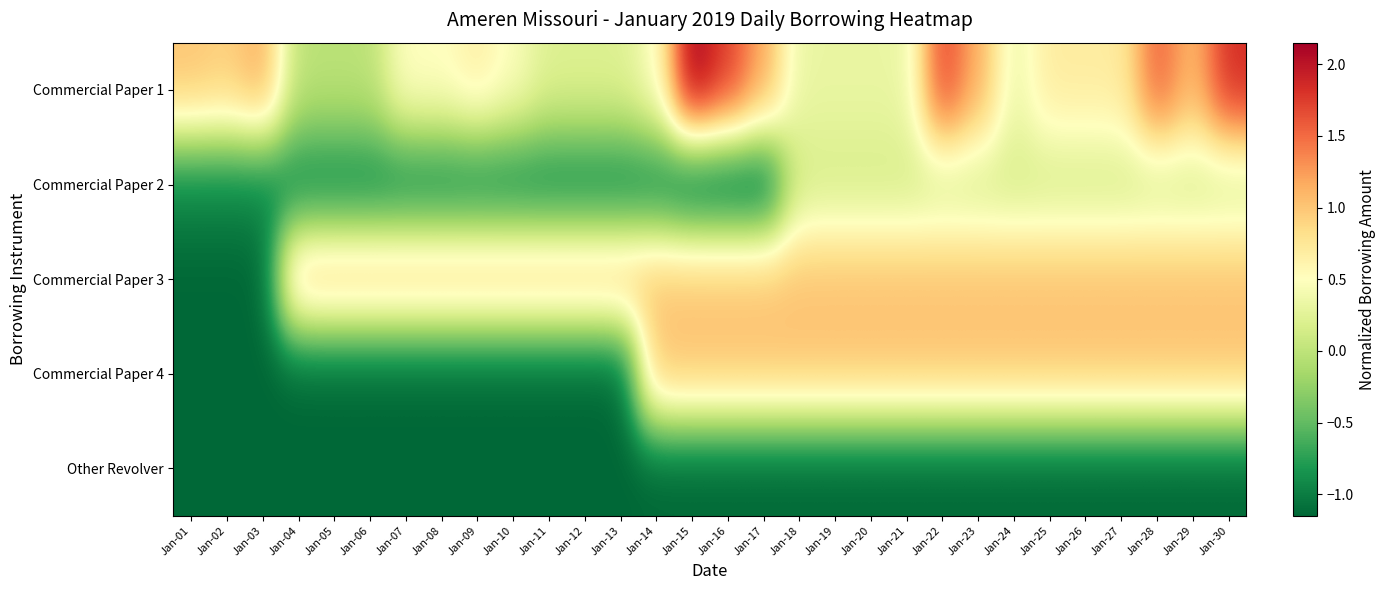

What is the spread (max minus min) of values at Jan-03?

2.3